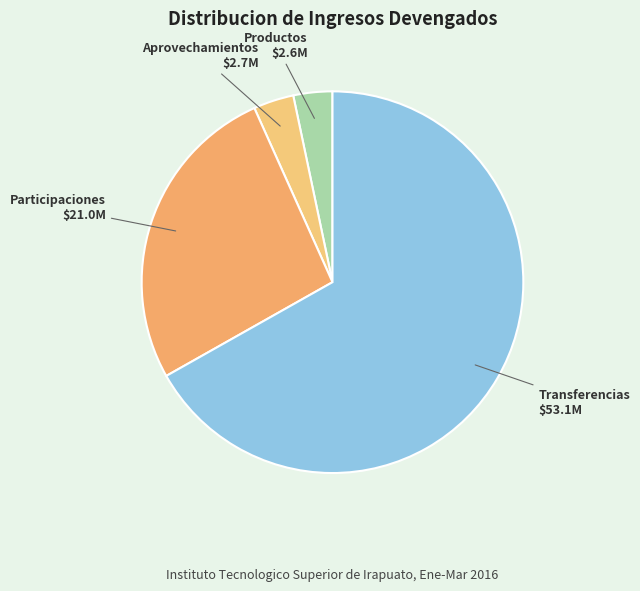

Which slice represents more than half of the pie?

Transferencias $53.1M